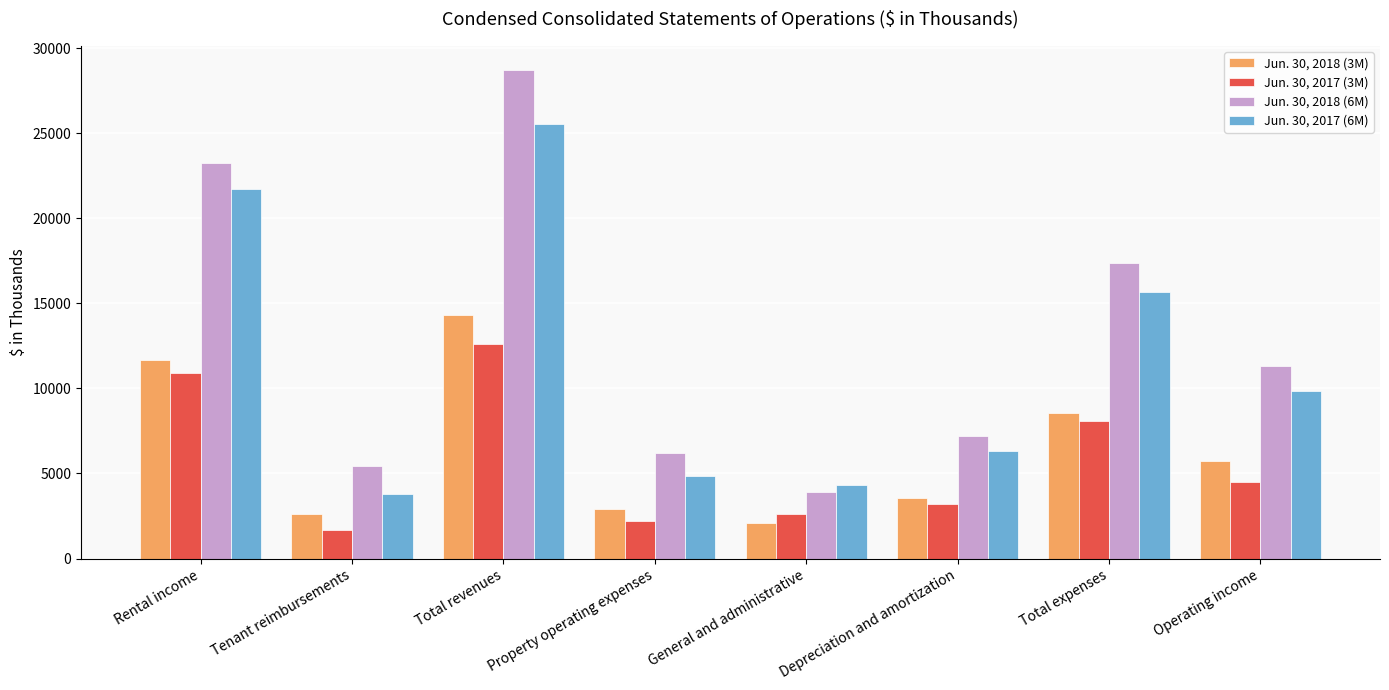

What is the sum of all Jun. 30, 2018 (6M) values?

103433